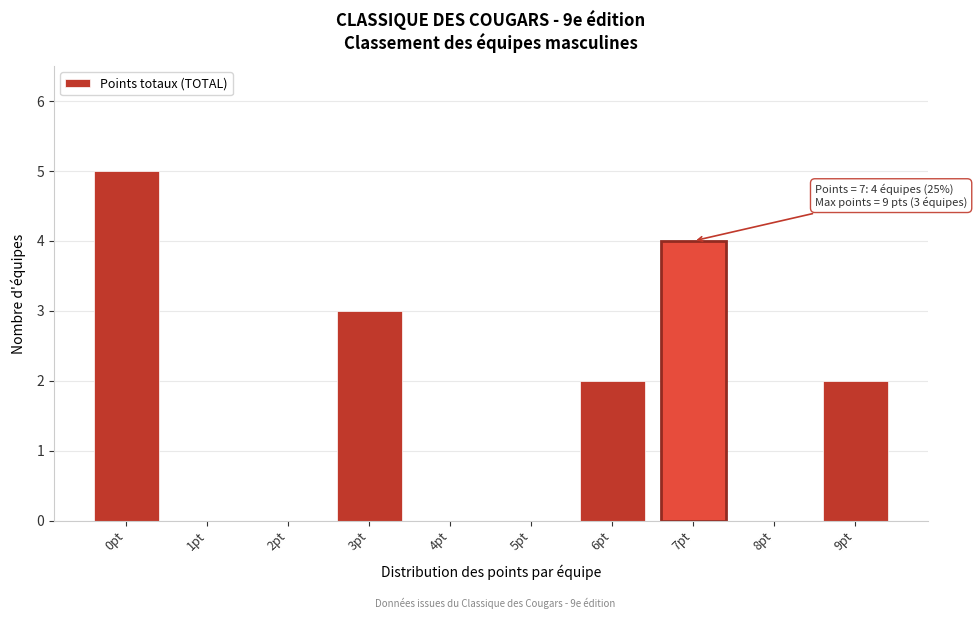

Reading right to left, extract all data points from this chart.

9pt=2	8pt=0	7pt=4	6pt=2	5pt=0	4pt=0	3pt=3	2pt=0	1pt=0	0pt=5